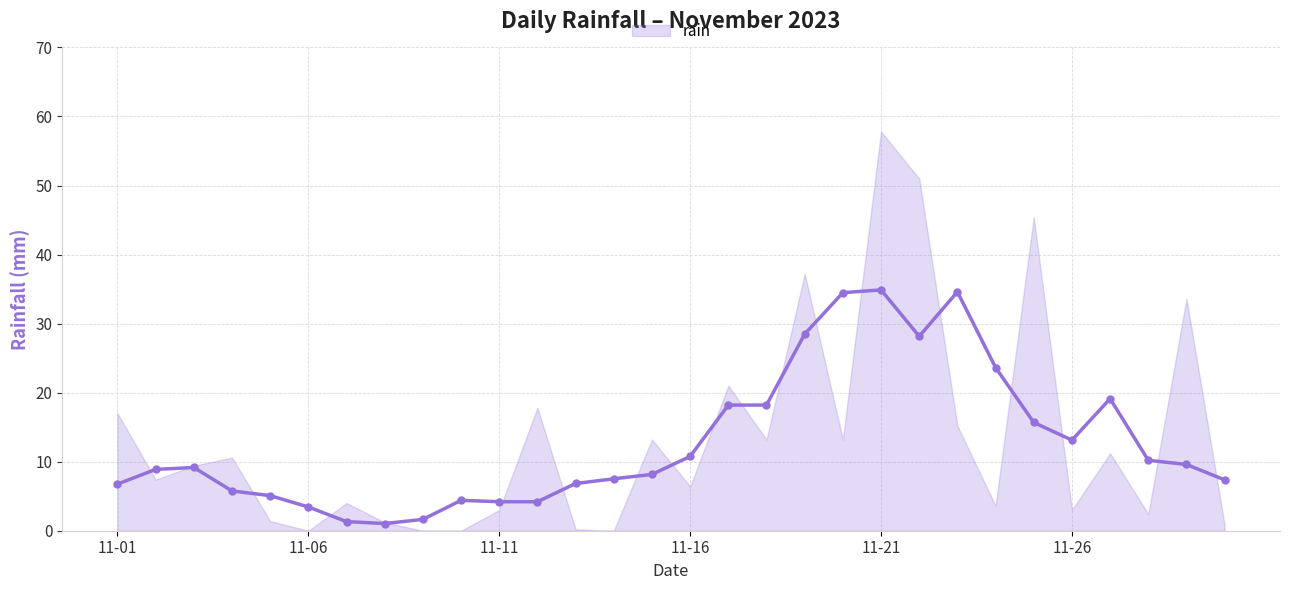

Reading left to right, extract all data points from this chart.

6.8	8.9	9.2	5.8	5.1	3.4	1.3	1.0	1.6	4.4	4.2	4.2	6.8	7.5	8.2	10.8	18.2	18.2	28.5	34.5	34.9	28.2	34.6	23.6	15.7	13.1	19.1	10.2	9.6	7.4